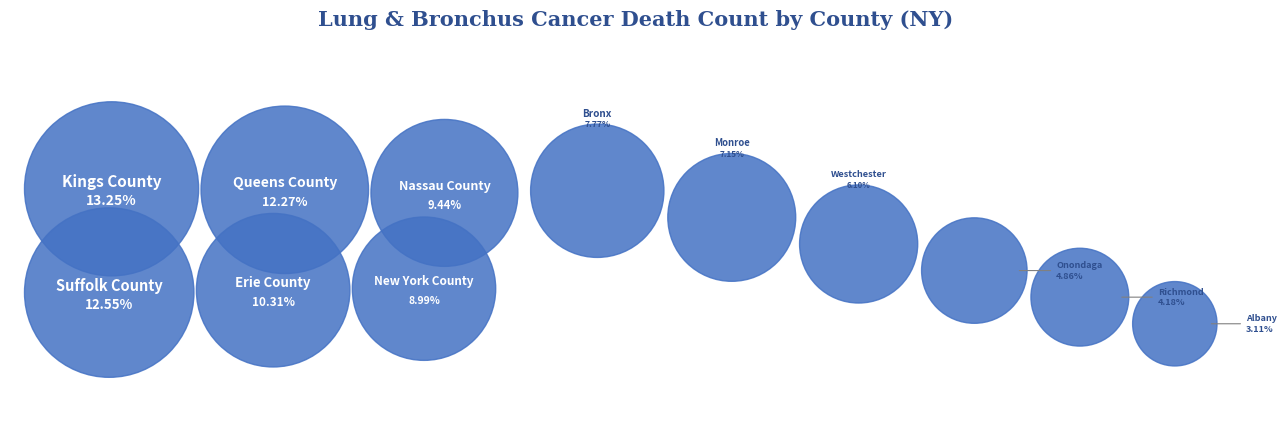

How much of the chart is everything except Erie County?

89.7%